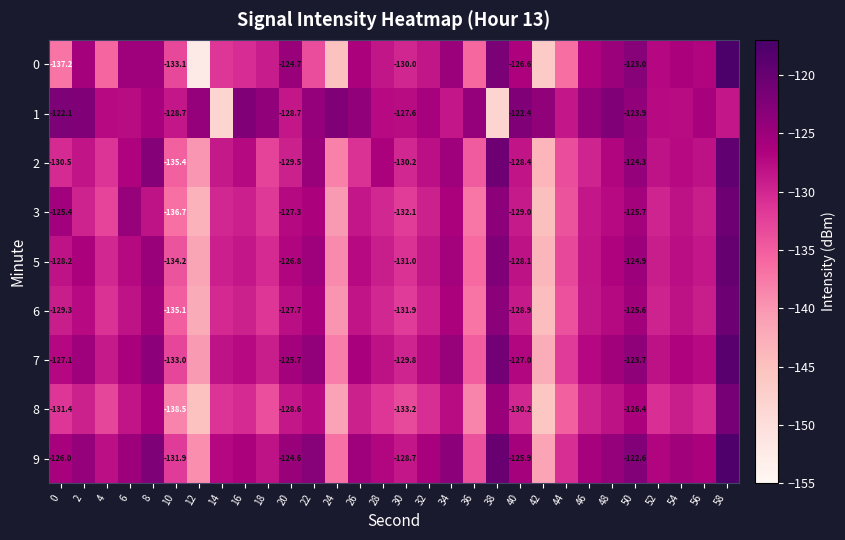

At which label does 3 reach its minimum?

42